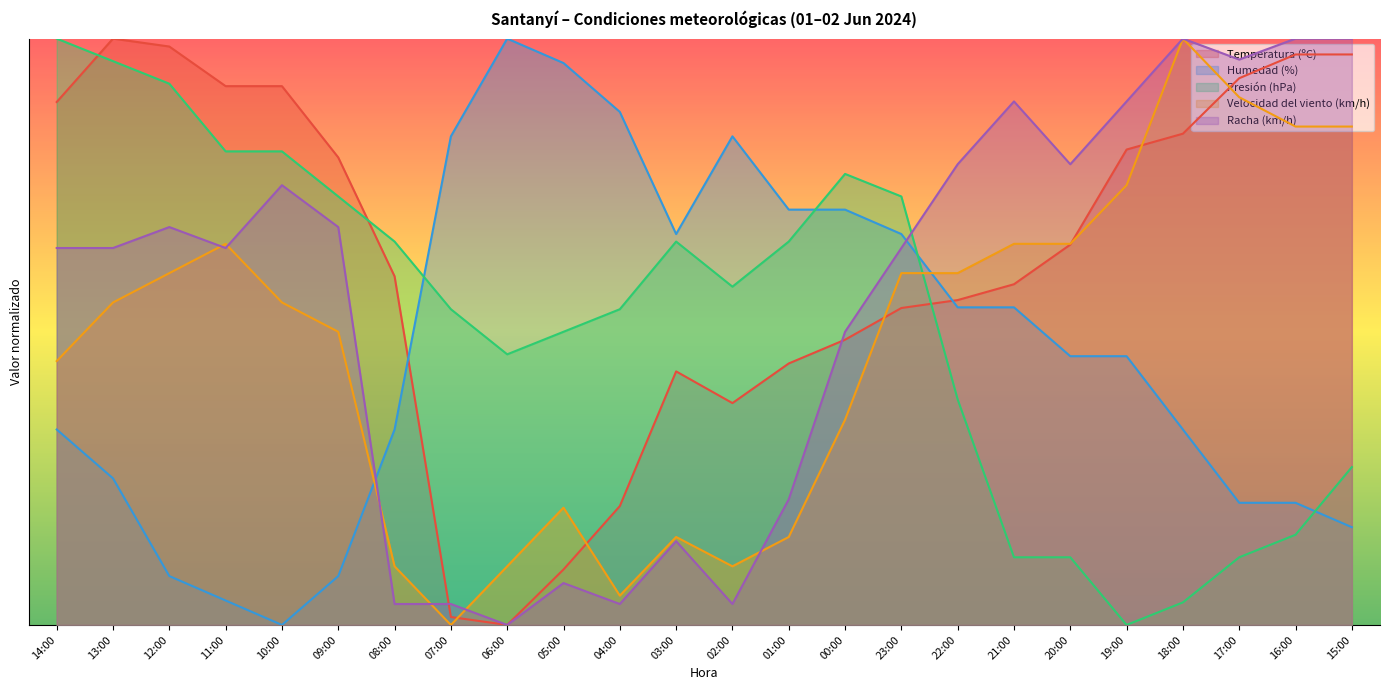

How many distinct data groups are displayed?

5